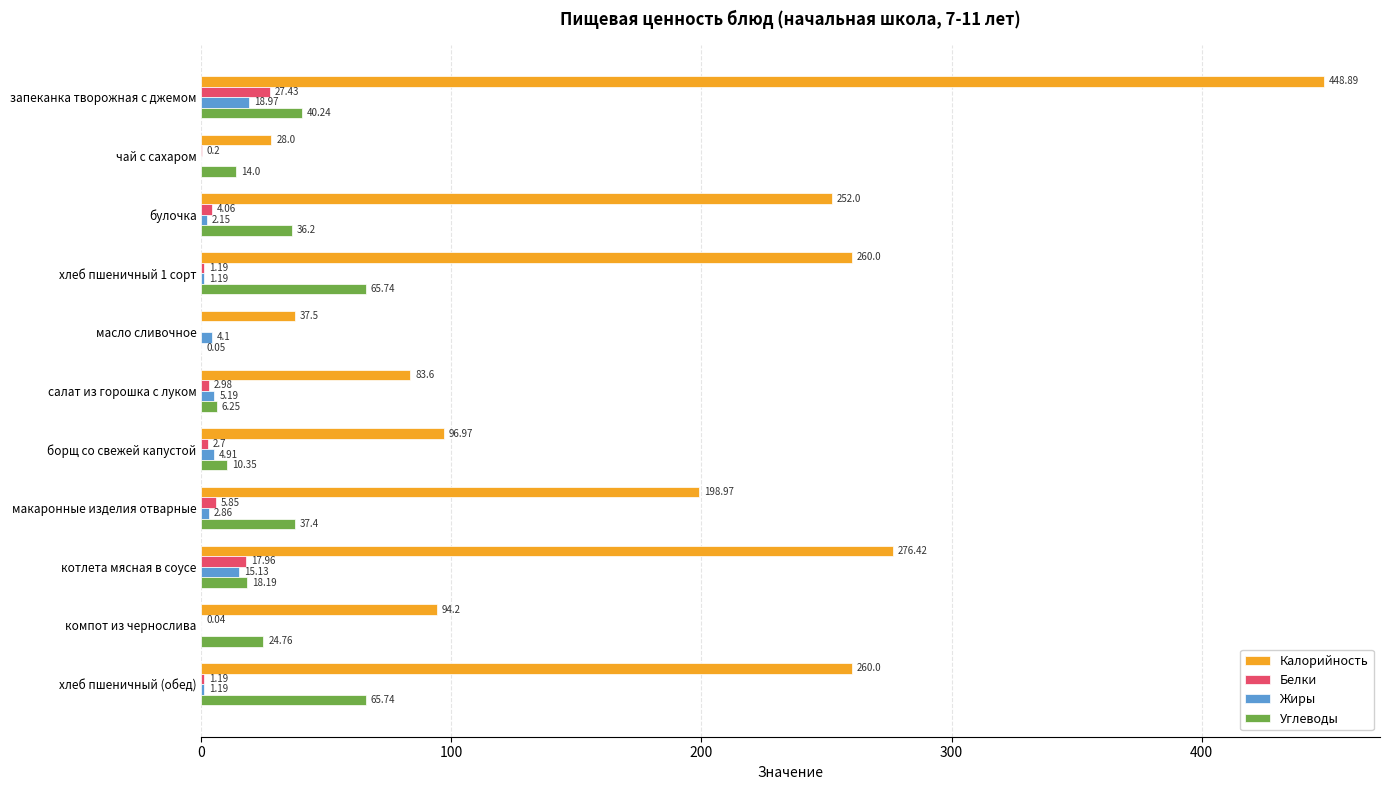

What is the sum of all Жиры values?

55.7